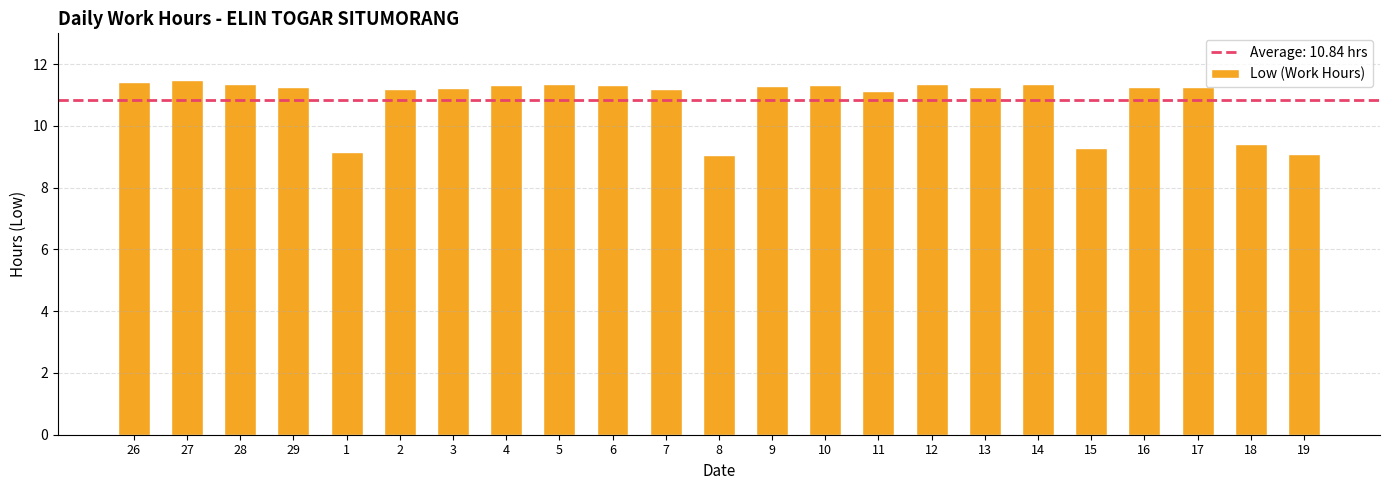

Approximately how many times larger is the value at 19 compared to 8?

1.0